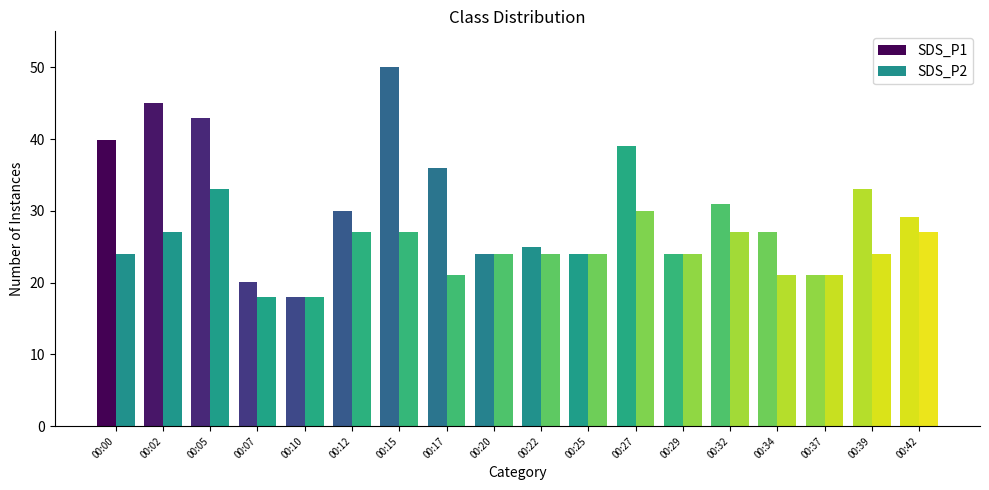

Where is SDS_P1 nearest to the value 34?

00:39